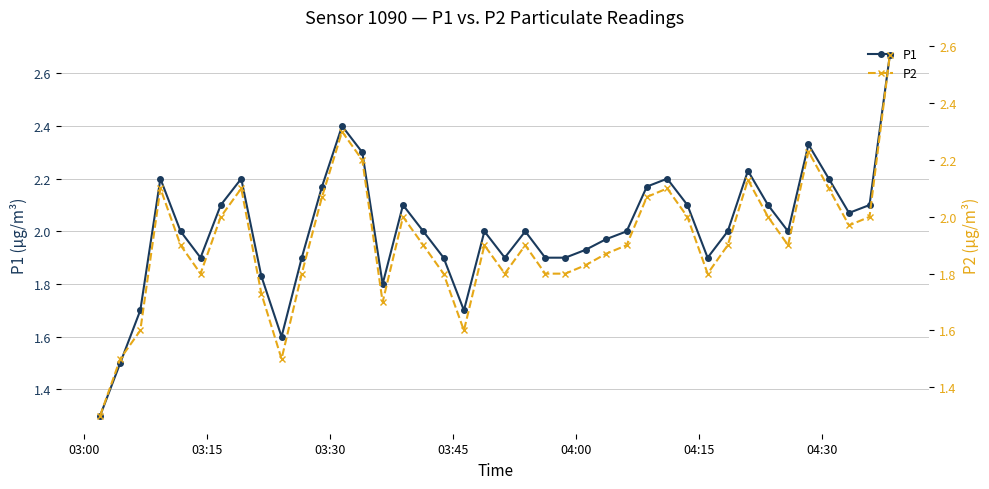

How many lines are shown in the chart?

2